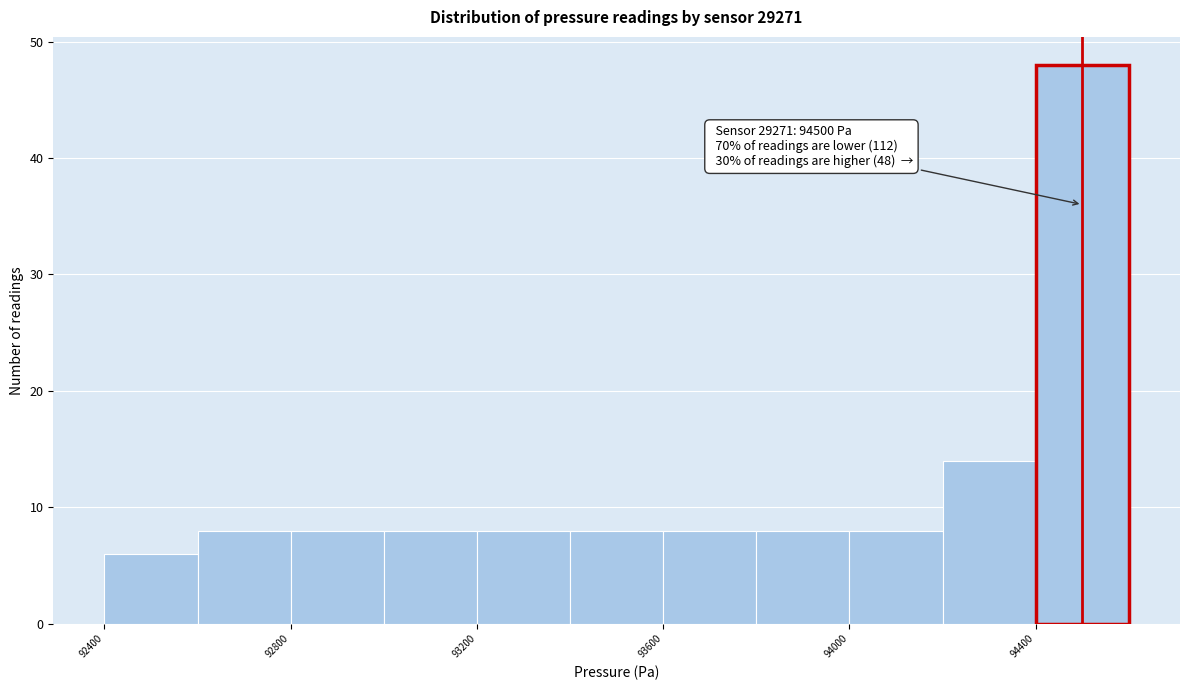

Over which range of the x-axis is the bar tallest?

94400 to 94600